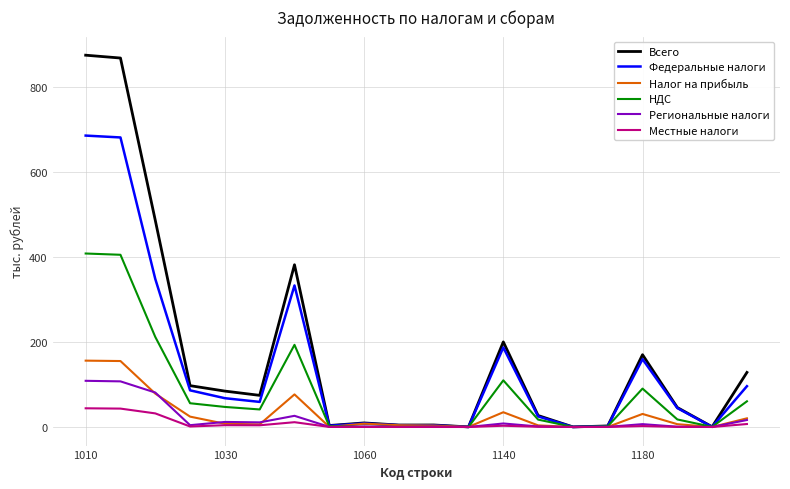

What is the highest value of the Региональные налоги series?

108.6